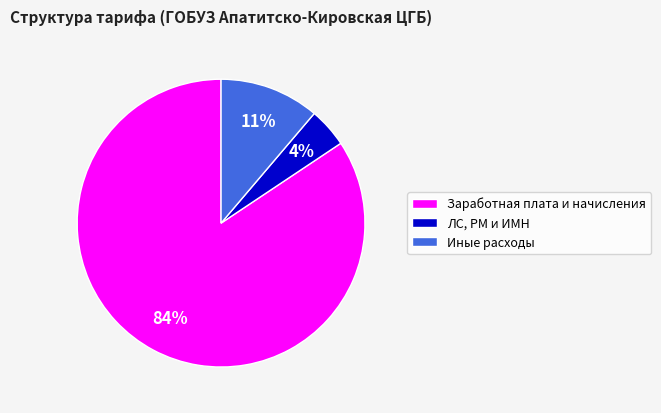

What is the largest slice in the pie chart?

Заработная плата и начисления